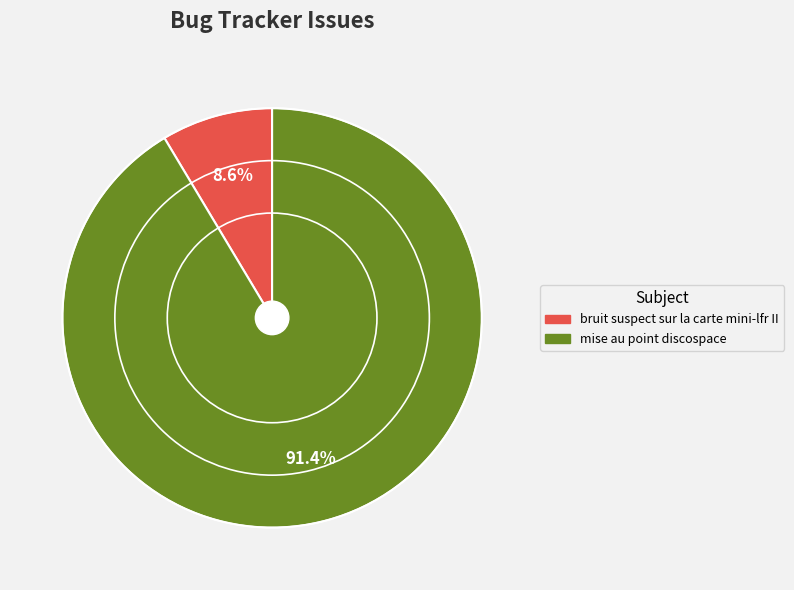

What percentage do mise au point discospace and bruit suspect sur la carte mini-lfr II together represent?

100.0%